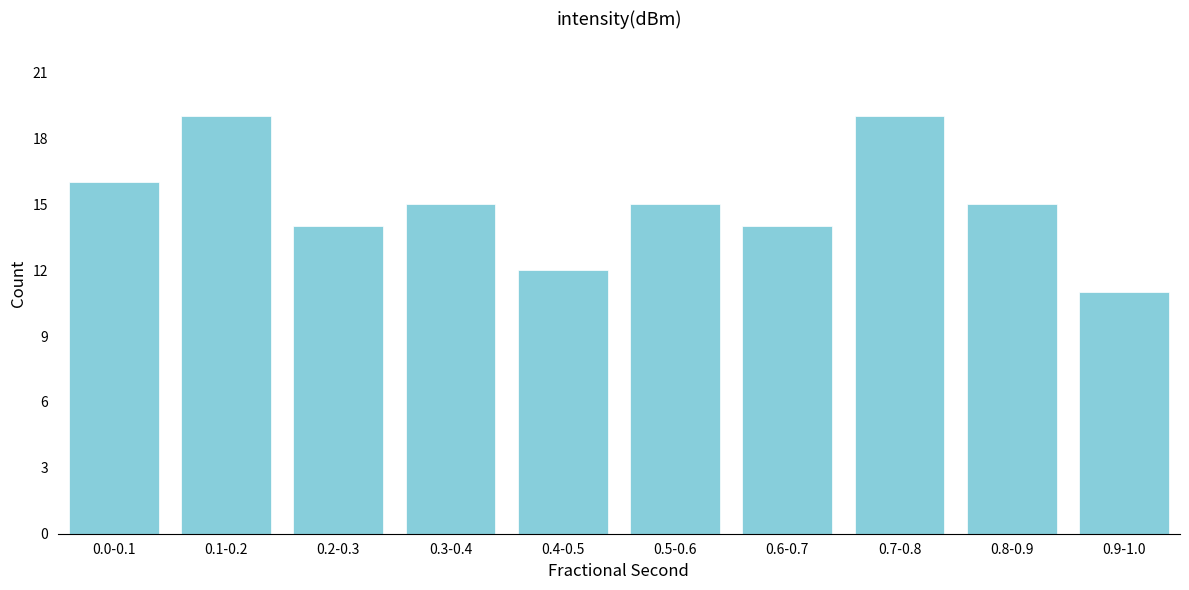

Reading left to right, extract all data points from this chart.

0.0-0.1=16	0.1-0.2=19	0.2-0.3=14	0.3-0.4=15	0.4-0.5=12	0.5-0.6=15	0.6-0.7=14	0.7-0.8=19	0.8-0.9=15	0.9-1.0=11